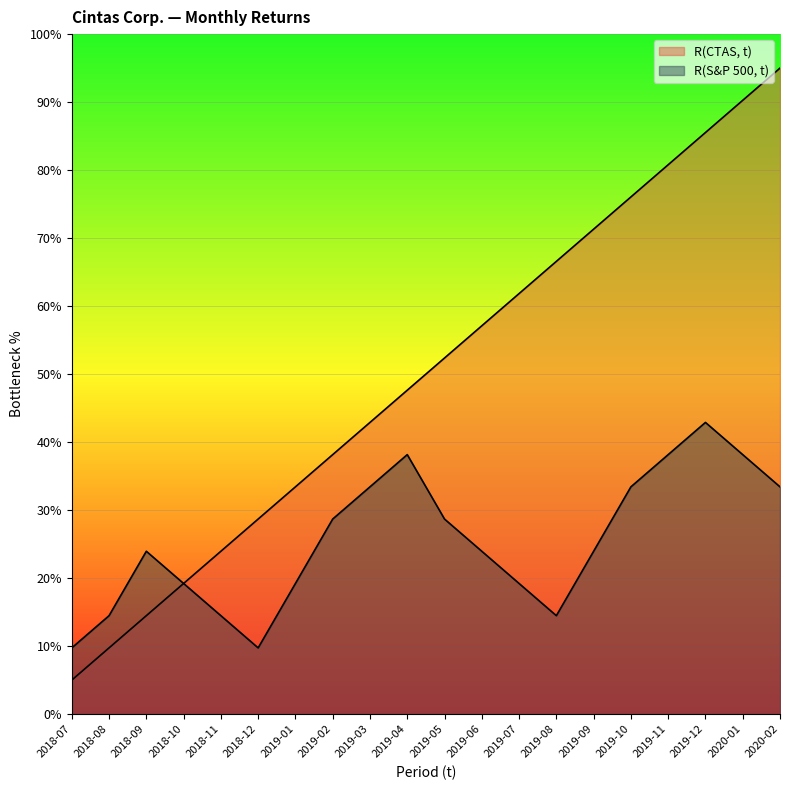

Is the value of R(S&P 500, t) at 2019-06 greater than the value of R(CTAS, t) at 2019-04?

No